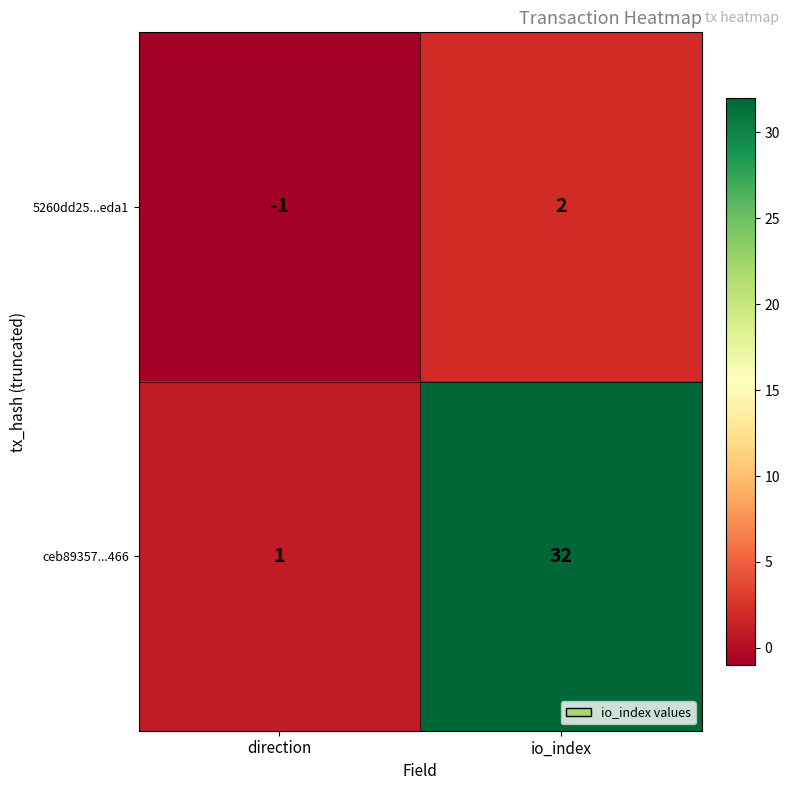

Which series changed the most between direction and io_index?

ceb89357...466